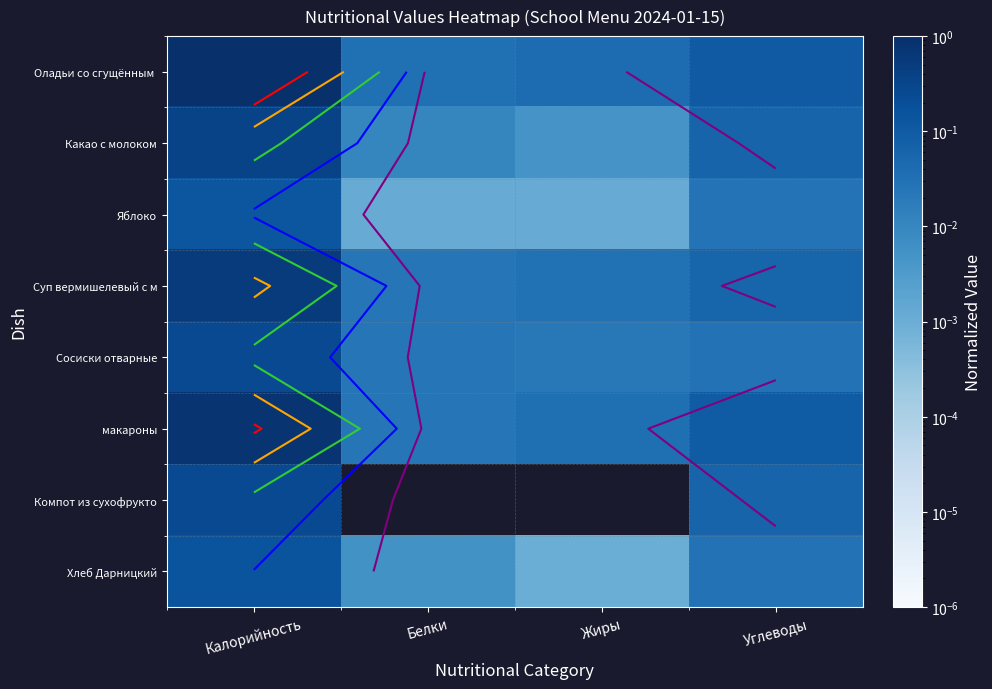

What is the spread (max minus min) of values at Углеводы?

0.1